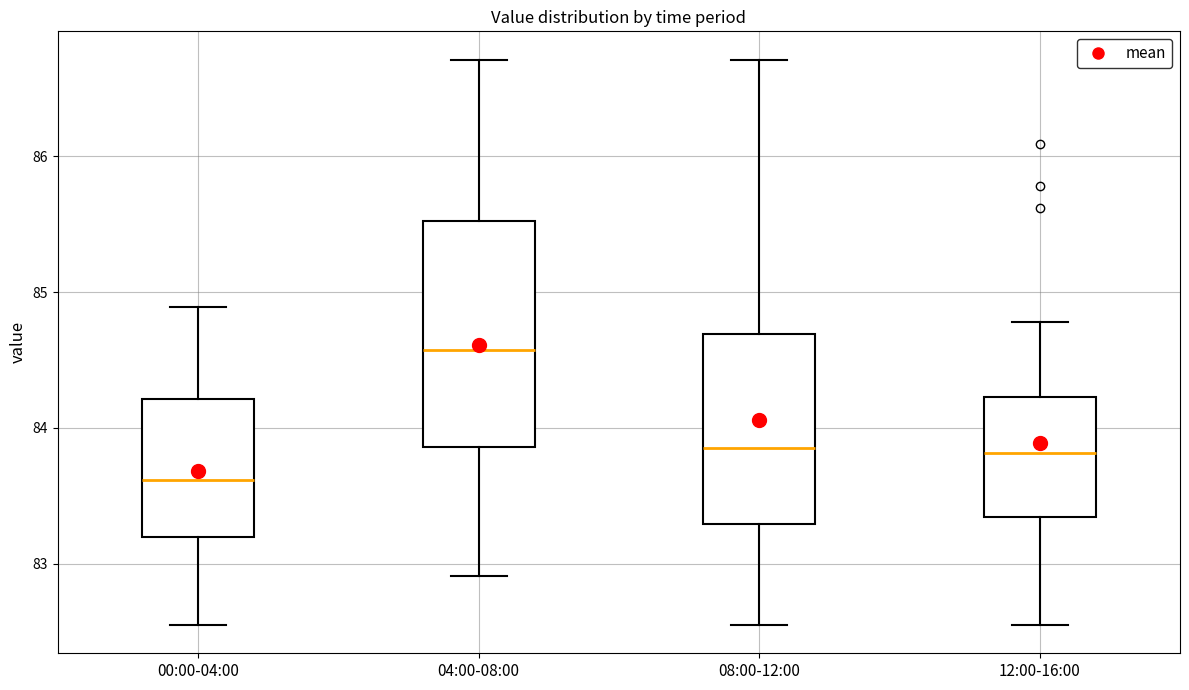

Where is the lower edge of the box for 12:00-16:00 on the y-axis? The values are not printed on the chart, so give them approximately, as read against the axis.

83.3